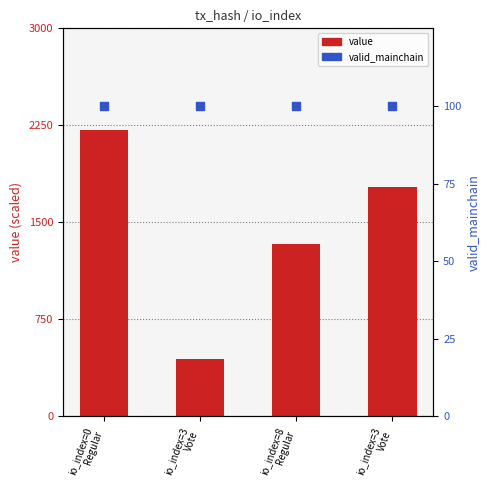

What are all the series names shown in the legend?

value, valid_mainchain